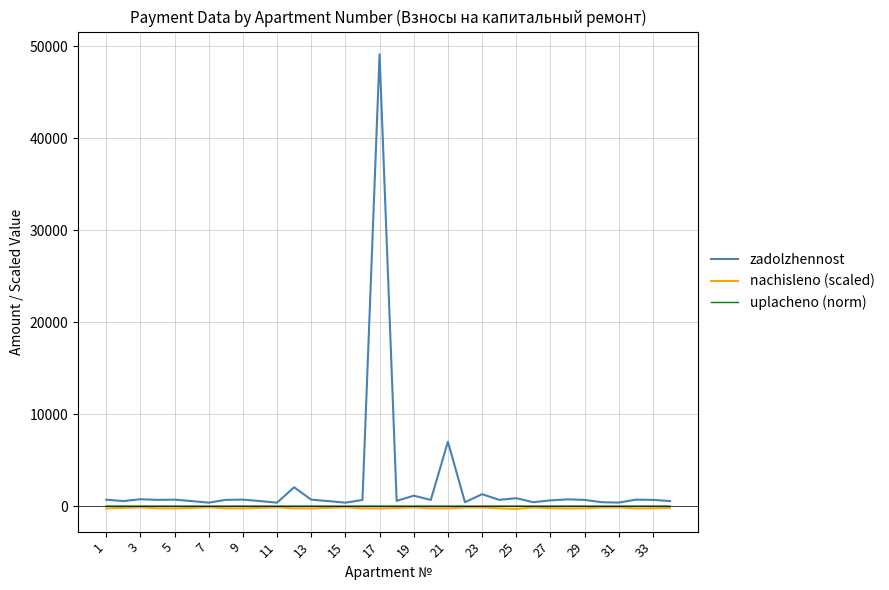

Which series has the largest range (max minus min)?

zadolzhennost